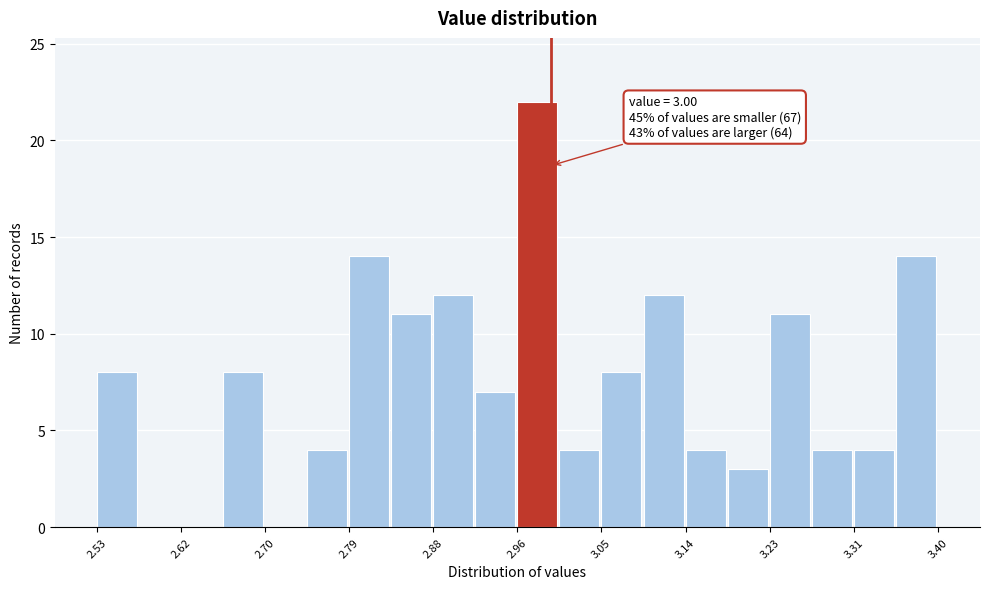

Over which range of the x-axis is the bar tallest?

2.97 to 3.01